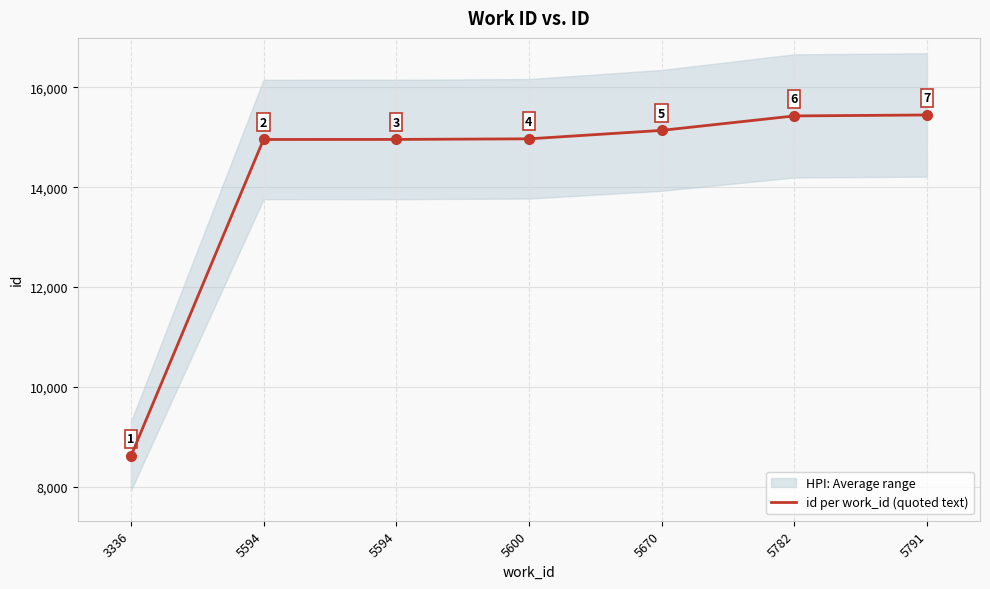

Which label corresponds to the smallest value in the chart?

3336